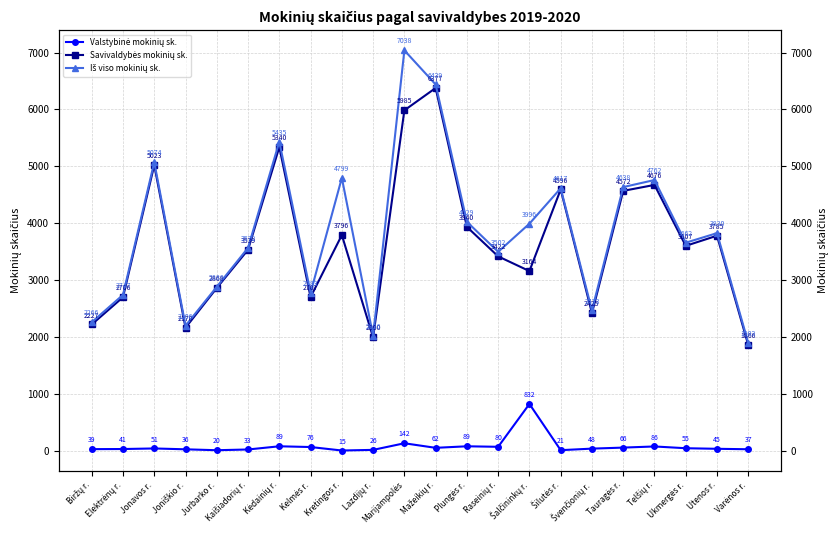

Reading right to left, list all the values displayed in this chart.

Valstybinė mokinių sk.: 37	45	55	86	66	48	21	832	80	89	62	142	26	15	76	89	33	20	36	51	41	39
Savivaldybės mokinių sk.: 1866	3785	3607	4676	4572	2425	4596	3164	3422	3940	6377	5985	2000	3796	2707	5340	3539	2868	2170	5023	2706	2227
Iš viso mokinių sk.: 1903	3830	3662	4762	4638	2473	4617	3996	3502	4029	6439	7038	2026	4799	2783	5435	3572	2888	2206	5074	2747	2266